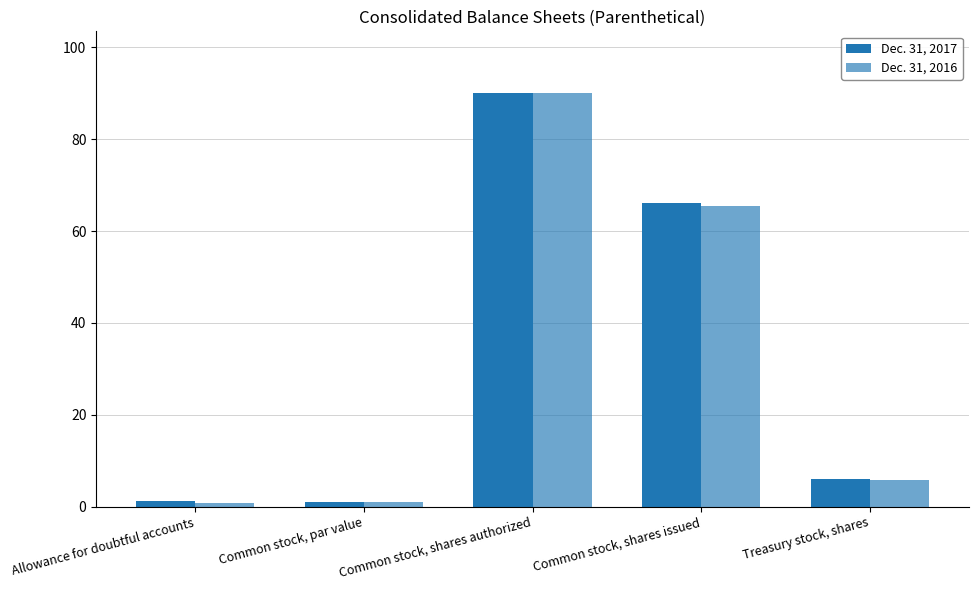

Reading left to right, transcribe all the data shown in this chart.

Dec. 31, 2017: Allowance for doubtful accounts=1.1	Common stock, par value=1.0	Common stock, shares authorized=90.0	Common stock, shares issued=66.1	Treasury stock, shares=6.1
Dec. 31, 2016: Allowance for doubtful accounts=0.8	Common stock, par value=1.0	Common stock, shares authorized=90.0	Common stock, shares issued=65.4	Treasury stock, shares=5.8